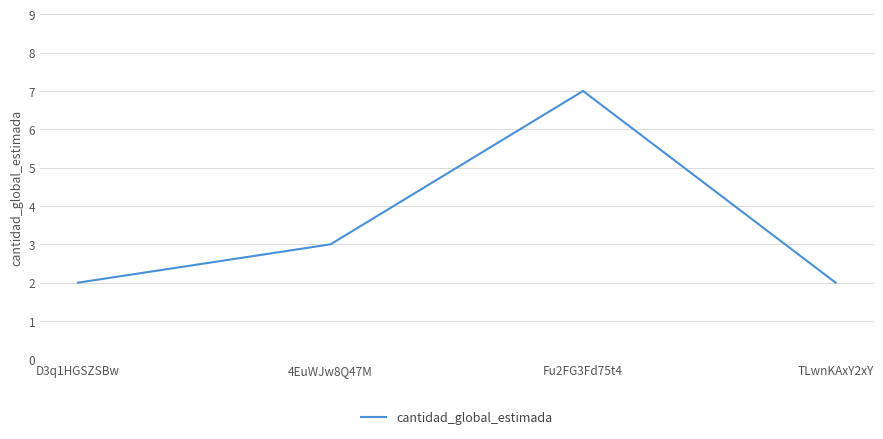

Read the value at 4EuWJw8Q47M.

3